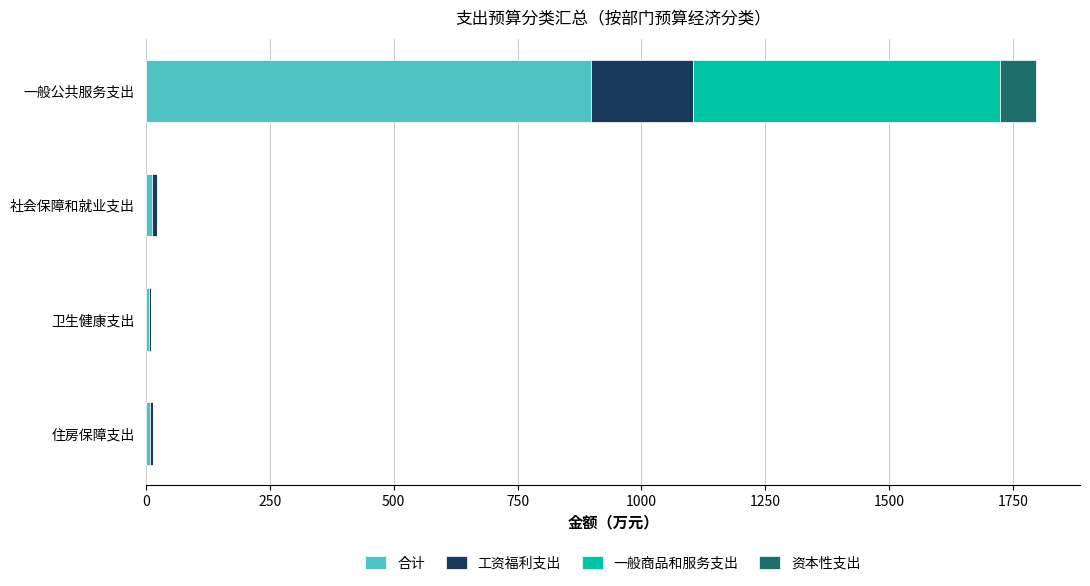

At which label does 合计 reach its peak?

一般公共服务支出